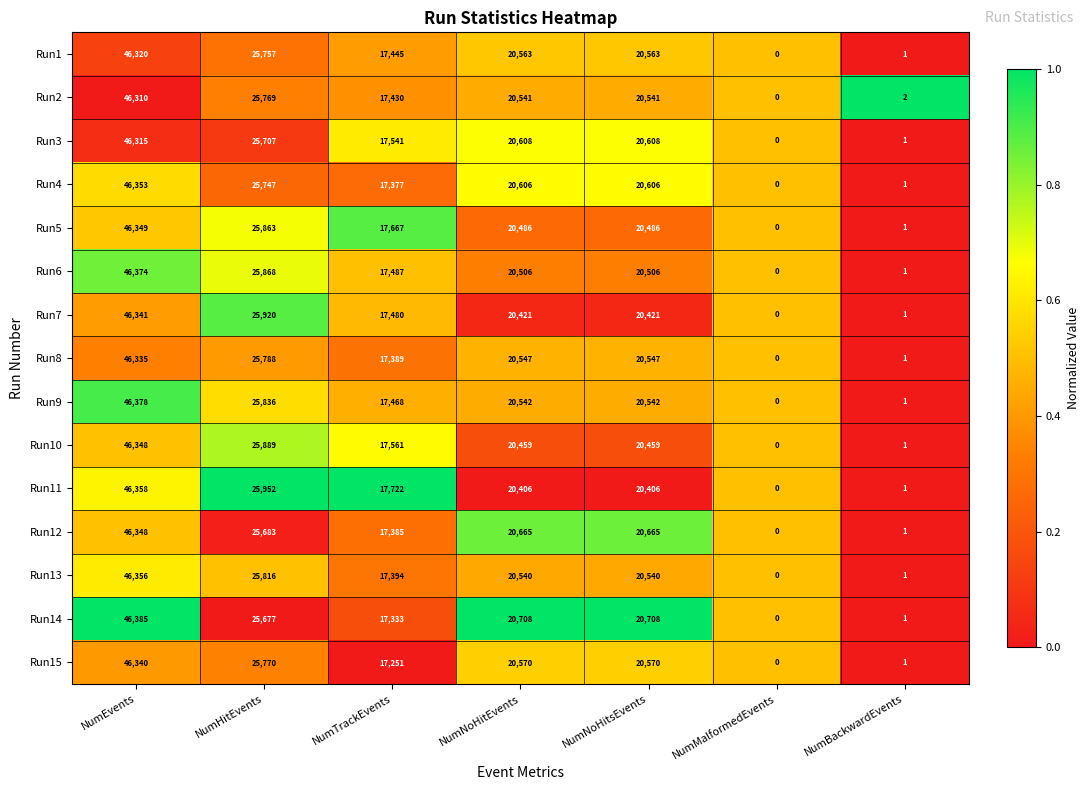

At NumNoHitsEvents, list the series in order from smallest to largest.

Run11, Run7, Run10, Run5, Run6, Run13, Run2, Run9, Run8, Run1, Run15, Run4, Run3, Run12, Run14